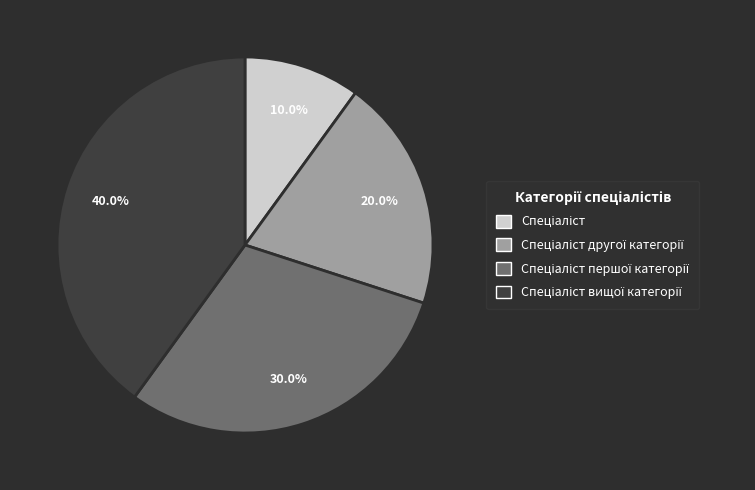

Does any single category account for the majority?

No